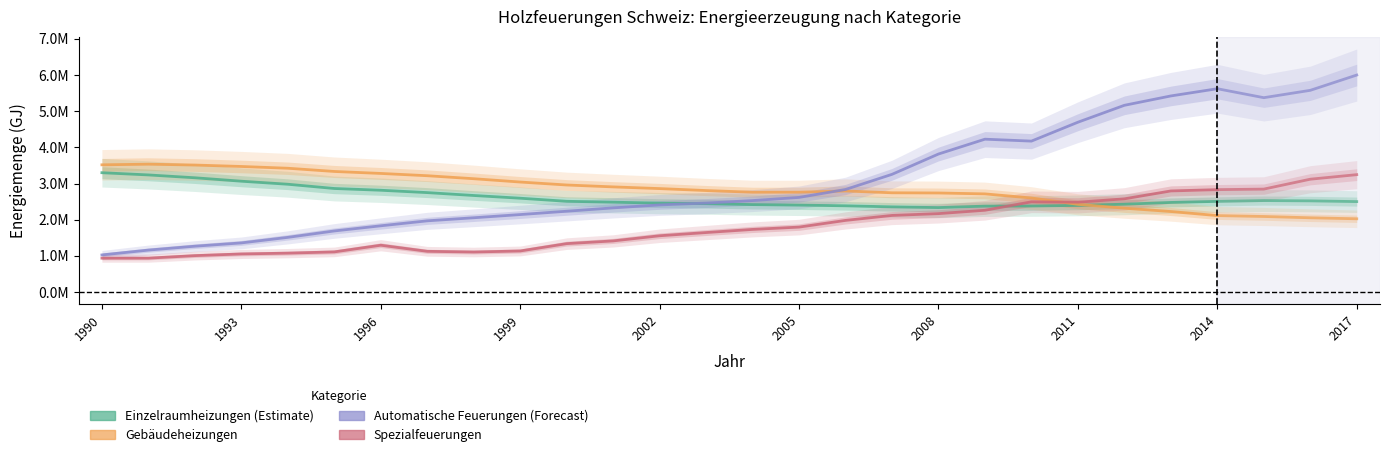

Which series has the largest range (max minus min)?

Automatische Feuerungen